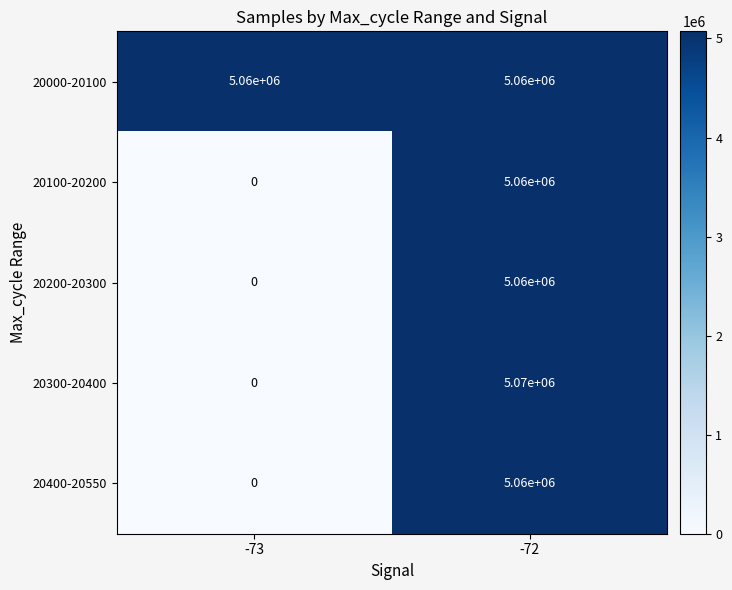

Between -73 and -72, which series saw the biggest shift?

20300-20400